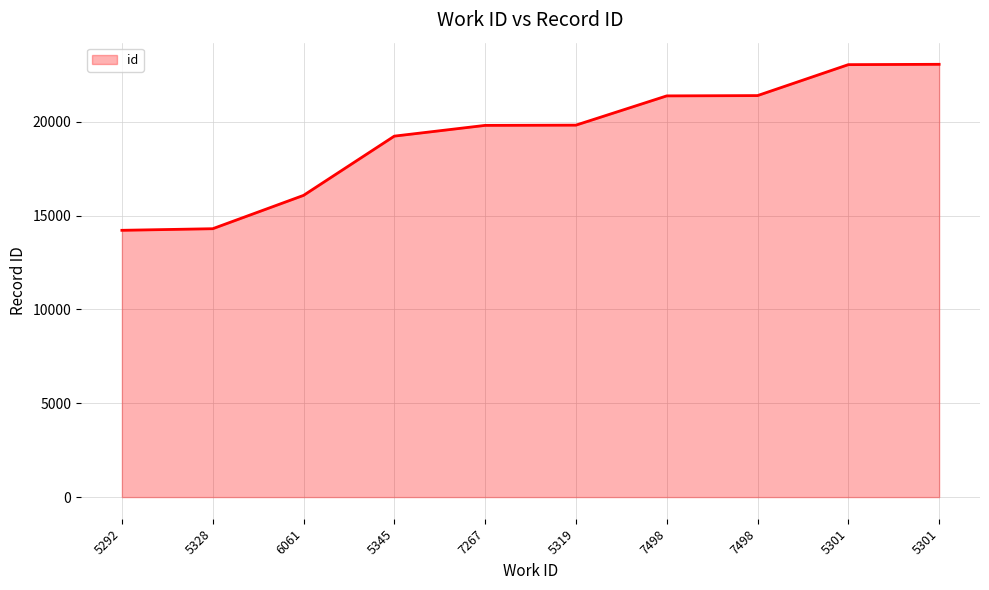

Does the chart display data point markers on the line(s)?

No